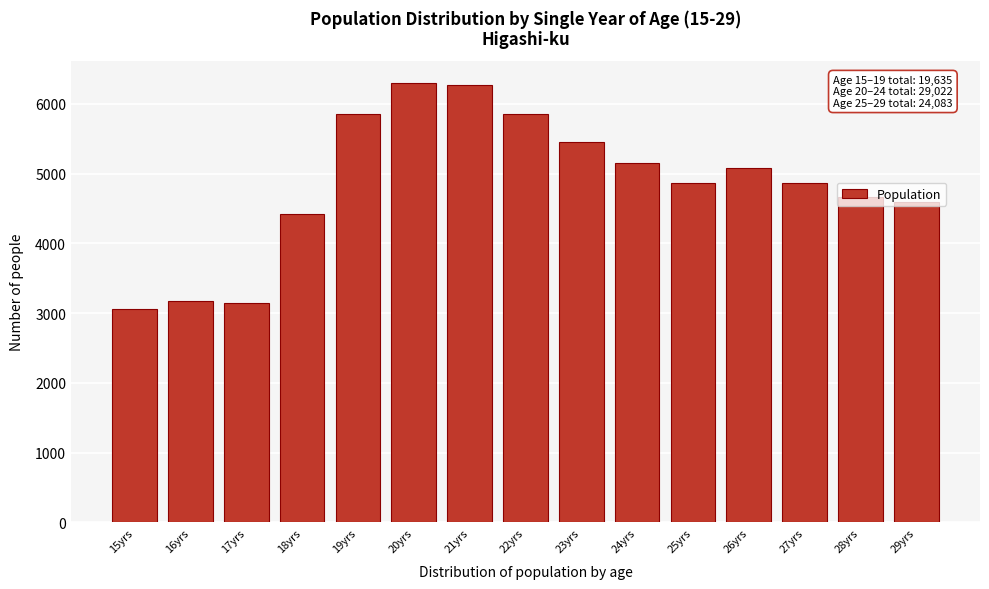

What is the ratio of the value at 21yrs to the value at 23yrs?

1.1